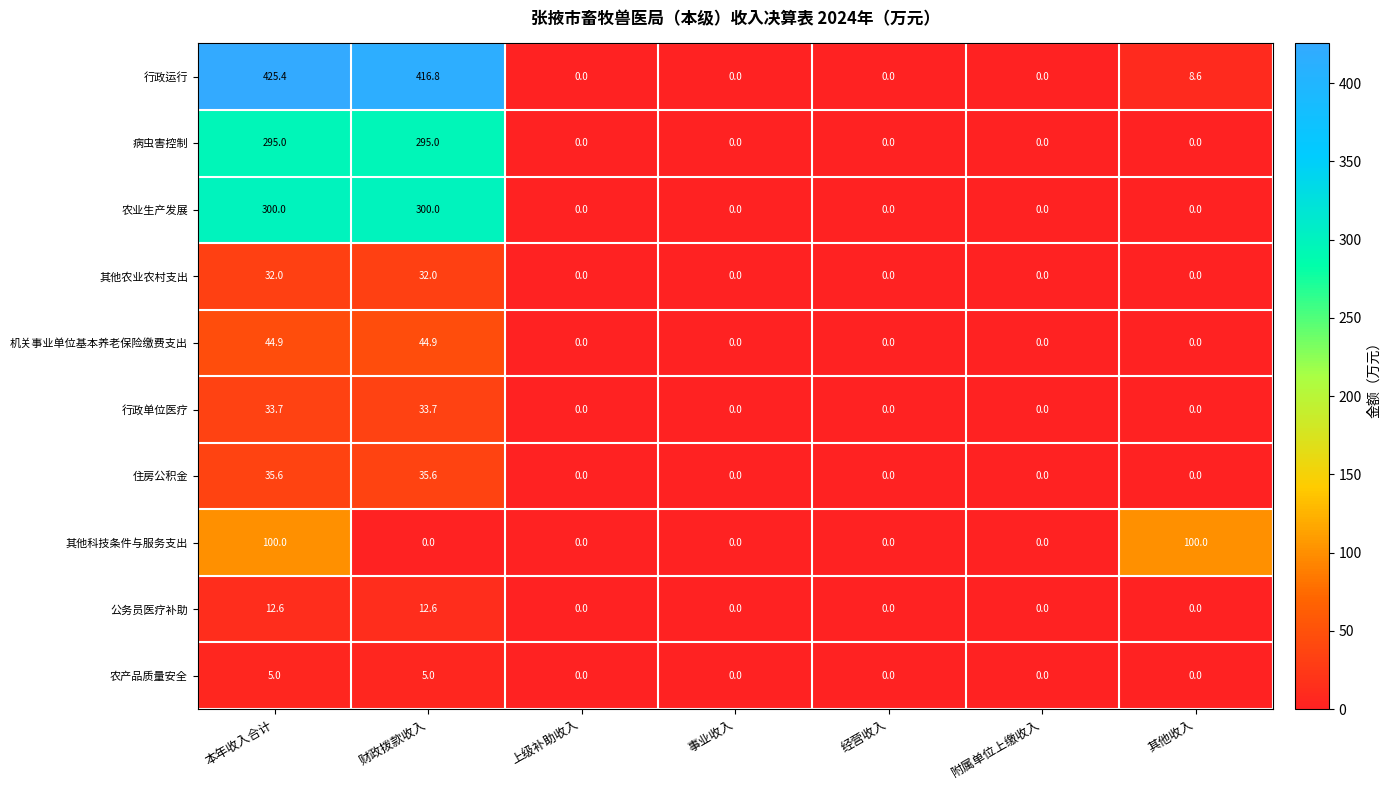

Which label corresponds to the largest value in the chart?

本年收入合计